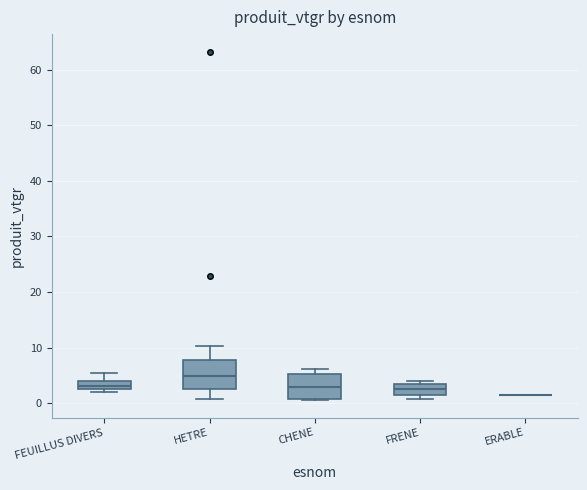

Where is the upper edge of the box for FRENE on the y-axis? The values are not printed on the chart, so give them approximately, as read against the axis.

3